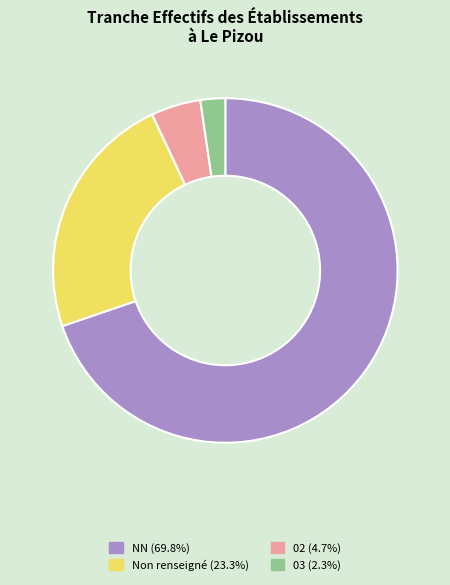

How many slices are in this pie chart?

4